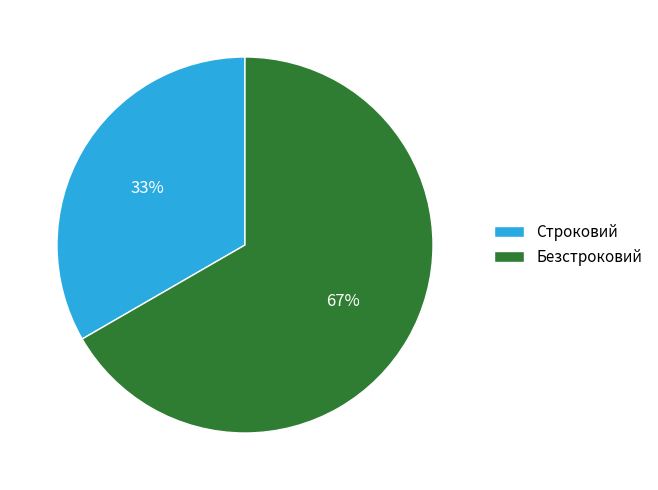

Is Безстроковий the majority of the pie?

Yes